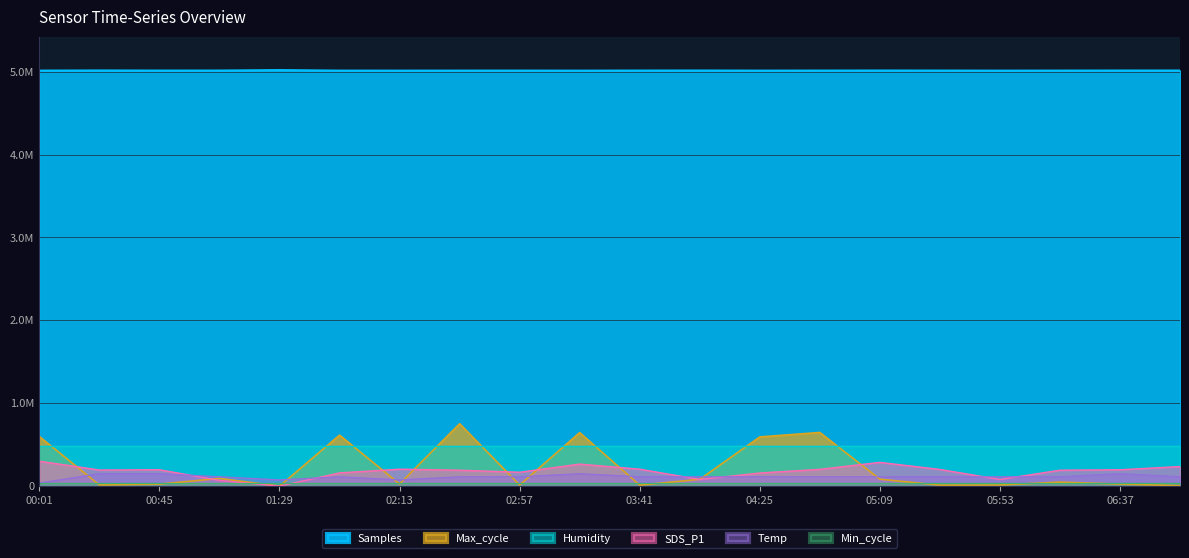

Does the chart display data point markers on the line(s)?

No